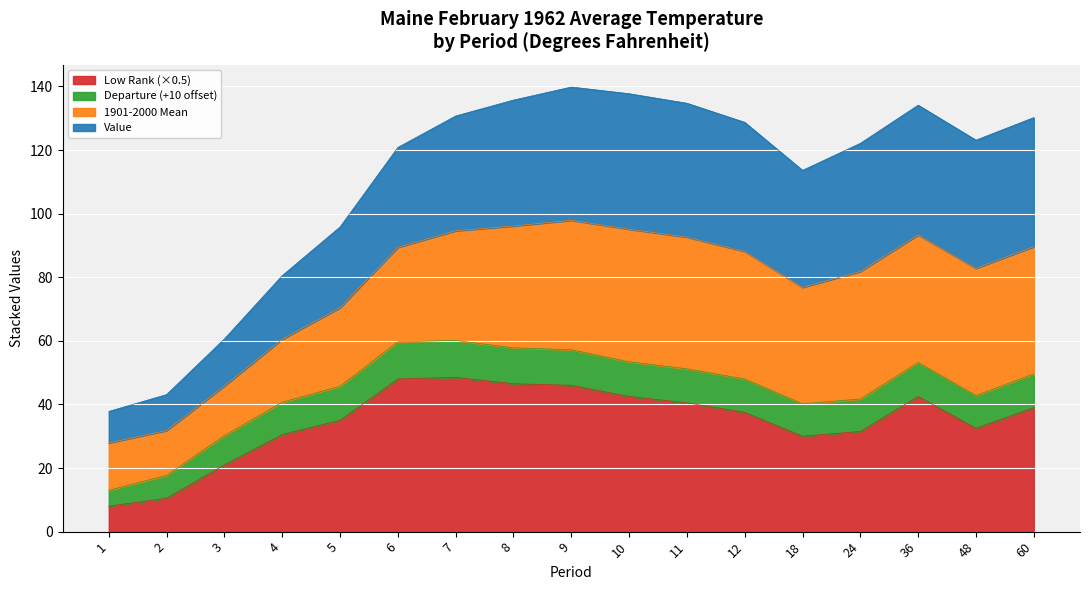

What is the sum of all 1901-2000 Mean values?

552.3